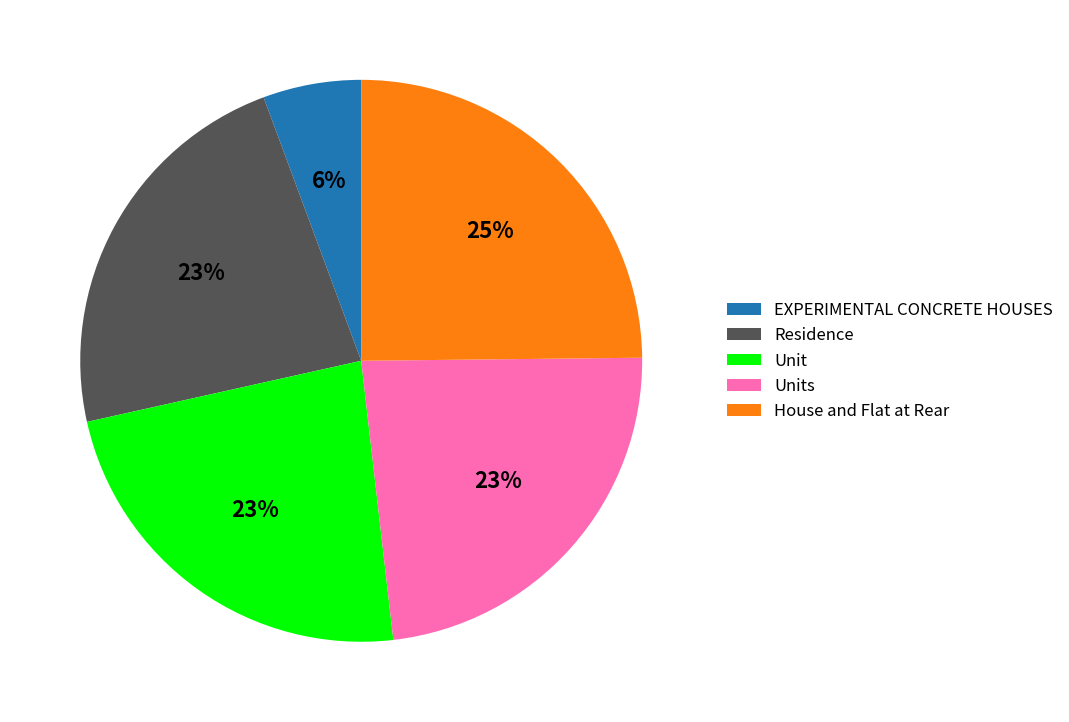

To the nearest percent, what percentage of the pie is EXPERIMENTAL CONCRETE HOUSES?

6%